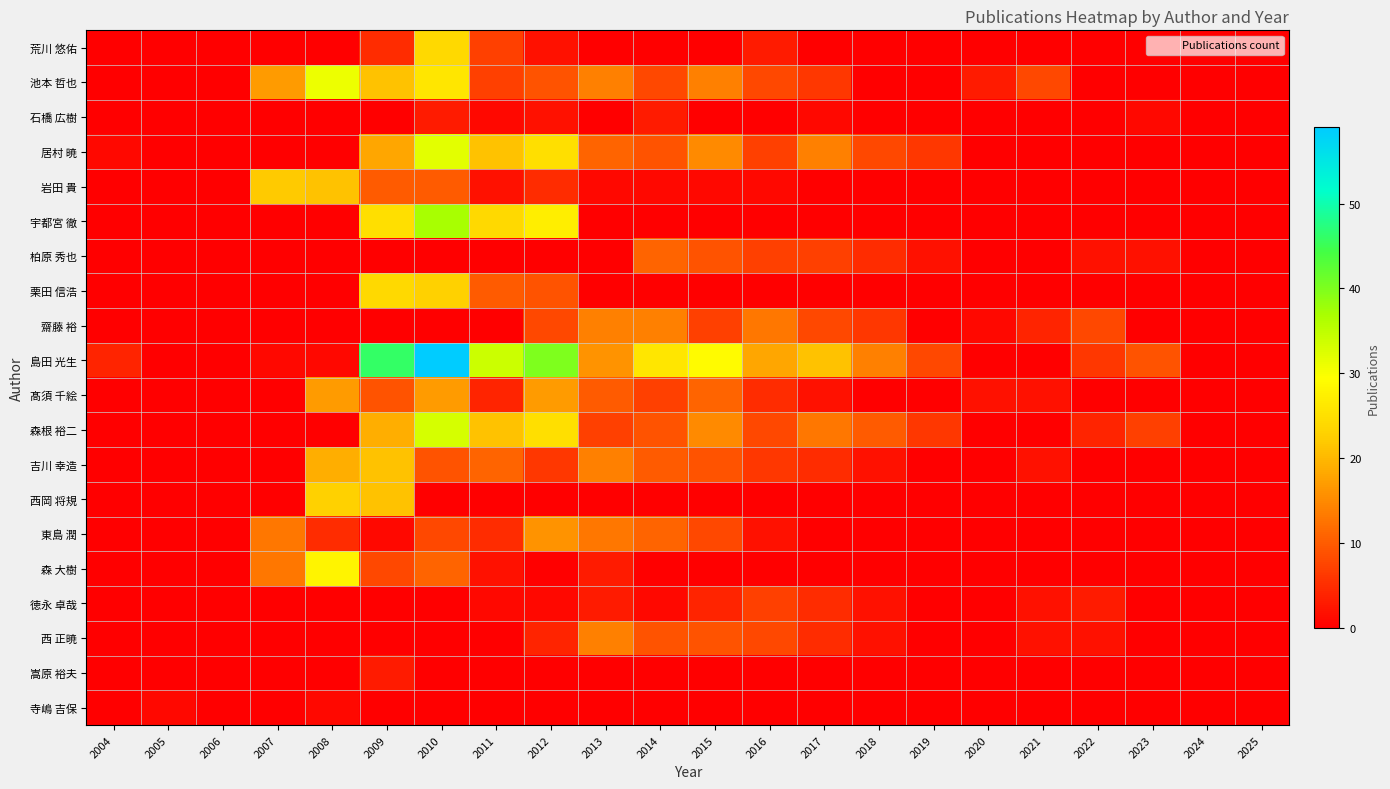

Reading left to right, transcribe all the data shown in this chart.

荒川 悠佑: 2004=0	2005=0	2006=0	2007=0	2008=0	2009=5	2010=24	2011=7	2012=2	2013=0	2014=0	2015=0	2016=3	2017=0	2018=0	2019=0	2020=0	2021=0	2022=0	2023=0	2024=0	2025=0
池本 哲也: 2004=0	2005=0	2006=0	2007=17	2008=31	2009=21	2010=26	2011=7	2012=9	2013=14	2014=8	2015=14	2016=8	2017=6	2018=0	2019=0	2020=3	2021=8	2022=0	2023=0	2024=0	2025=0
石橋 広樹: 2004=0	2005=0	2006=0	2007=0	2008=0	2009=0	2010=3	2011=1	2012=2	2013=0	2014=3	2015=0	2016=0	2017=1	2018=0	2019=0	2020=0	2021=0	2022=0	2023=1	2024=0	2025=0
居村 暁: 2004=1	2005=0	2006=0	2007=0	2008=0	2009=18	2010=32	2011=21	2012=25	2013=11	2014=9	2015=15	2016=7	2017=14	2018=8	2019=6	2020=0	2021=0	2022=0	2023=0	2024=0	2025=0
岩田 貴: 2004=0	2005=0	2006=0	2007=22	2008=21	2009=10	2010=10	2011=2	2012=5	2013=1	2014=1	2015=1	2016=1	2017=0	2018=0	2019=0	2020=0	2021=0	2022=0	2023=0	2024=0	2025=0
宇都宮 徹: 2004=0	2005=0	2006=0	2007=0	2008=0	2009=25	2010=37	2011=24	2012=27	2013=0	2014=0	2015=0	2016=0	2017=0	2018=0	2019=0	2020=0	2021=0	2022=0	2023=0	2024=0	2025=0
柏原 秀也: 2004=0	2005=0	2006=0	2007=0	2008=0	2009=0	2010=0	2011=0	2012=0	2013=0	2014=11	2015=9	2016=7	2017=7	2018=5	2019=2	2020=0	2021=0	2022=2	2023=2	2024=0	2025=0
栗田 信浩: 2004=0	2005=0	2006=0	2007=0	2008=0	2009=24	2010=23	2011=10	2012=9	2013=0	2014=0	2015=0	2016=0	2017=0	2018=0	2019=0	2020=0	2021=0	2022=0	2023=0	2024=0	2025=0
齋藤 裕: 2004=0	2005=0	2006=0	2007=0	2008=0	2009=0	2010=0	2011=0	2012=8	2013=14	2014=14	2015=7	2016=13	2017=8	2018=6	2019=0	2020=1	2021=4	2022=8	2023=0	2024=0	2025=0
島田 光生: 2004=4	2005=0	2006=0	2007=1	2008=1	2009=46	2010=59	2011=34	2012=40	2013=16	2014=26	2015=29	2016=18	2017=21	2018=14	2019=8	2020=0	2021=0	2022=6	2023=9	2024=0	2025=0
髙須 千絵: 2004=0	2005=0	2006=0	2007=0	2008=17	2009=9	2010=17	2011=4	2012=17	2013=10	2014=7	2015=11	2016=5	2017=2	2018=0	2019=0	2020=2	2021=2	2022=0	2023=0	2024=0	2025=0
森根 裕二: 2004=0	2005=0	2006=0	2007=0	2008=0	2009=19	2010=33	2011=21	2012=25	2013=7	2014=9	2015=15	2016=8	2017=13	2018=10	2019=6	2020=0	2021=0	2022=4	2023=7	2024=0	2025=0
吉川 幸造: 2004=0	2005=0	2006=0	2007=0	2008=19	2009=21	2010=9	2011=11	2012=6	2013=14	2014=10	2015=9	2016=6	2017=5	2018=2	2019=0	2020=0	2021=2	2022=0	2023=0	2024=0	2025=0
西岡 将規: 2004=0	2005=0	2006=0	2007=0	2008=23	2009=21	2010=0	2011=0	2012=0	2013=0	2014=0	2015=0	2016=0	2017=0	2018=0	2019=0	2020=0	2021=0	2022=0	2023=0	2024=0	2025=0
東島 潤: 2004=0	2005=0	2006=0	2007=13	2008=5	2009=1	2010=8	2011=5	2012=16	2013=13	2014=11	2015=8	2016=2	2017=0	2018=0	2019=0	2020=0	2021=0	2022=0	2023=0	2024=0	2025=0
森 大樹: 2004=0	2005=0	2006=0	2007=13	2008=28	2009=8	2010=11	2011=2	2012=0	2013=3	2014=0	2015=0	2016=0	2017=0	2018=0	2019=0	2020=0	2021=0	2022=0	2023=0	2024=0	2025=0
徳永 卓哉: 2004=0	2005=0	2006=0	2007=0	2008=0	2009=0	2010=0	2011=1	2012=1	2013=3	2014=1	2015=4	2016=7	2017=5	2018=2	2019=0	2020=0	2021=2	2022=3	2023=0	2024=0	2025=0
西 正暁: 2004=0	2005=0	2006=0	2007=0	2008=0	2009=0	2010=0	2011=0	2012=4	2013=14	2014=9	2015=9	2016=8	2017=5	2018=2	2019=0	2020=0	2021=2	2022=2	2023=0	2024=0	2025=0
嵩原 裕夫: 2004=0	2005=0	2006=0	2007=0	2008=0	2009=3	2010=0	2011=0	2012=0	2013=0	2014=0	2015=0	2016=0	2017=0	2018=0	2019=0	2020=0	2021=0	2022=0	2023=0	2024=0	2025=0
寺嶋 吉保: 2004=0	2005=1	2006=0	2007=0	2008=1	2009=0	2010=0	2011=0	2012=0	2013=0	2014=0	2015=0	2016=0	2017=0	2018=0	2019=0	2020=0	2021=0	2022=0	2023=0	2024=0	2025=0